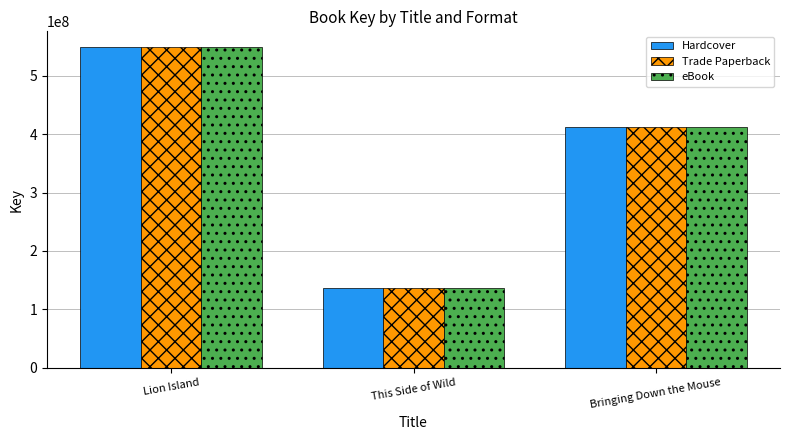

At which label does Trade Paperback first exceed 412037132?

Lion Island